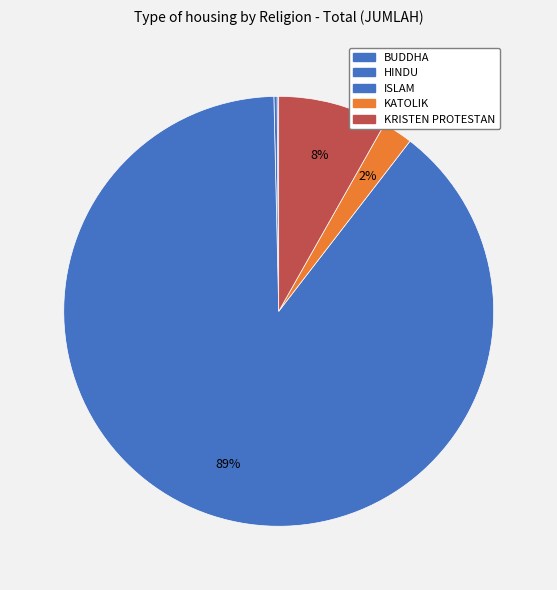

Which has a higher value, HINDU or ISLAM?

ISLAM